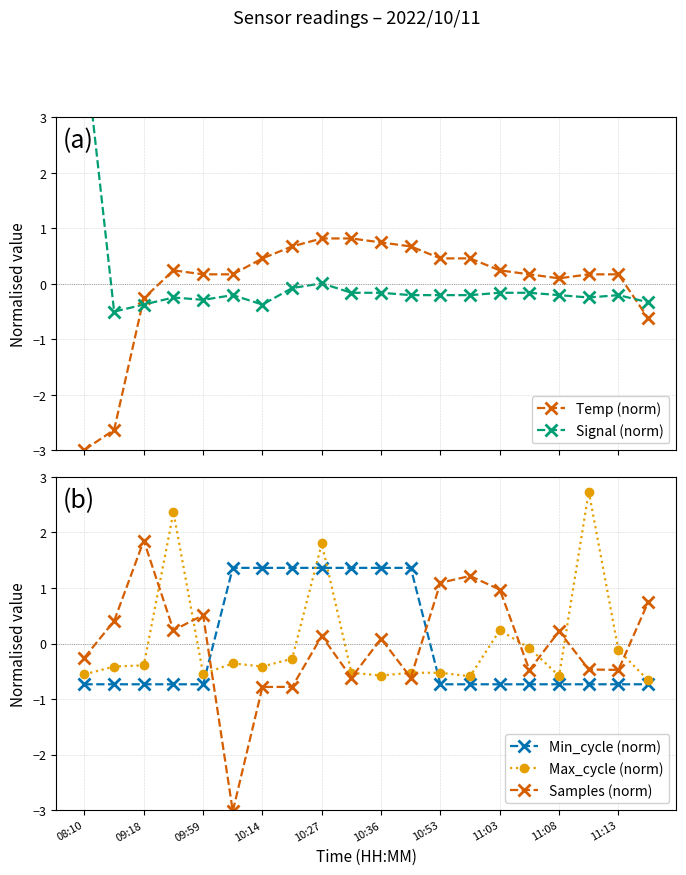

True or false: Min_cycle (norm) has a value of 1.4 at 10:14.

True